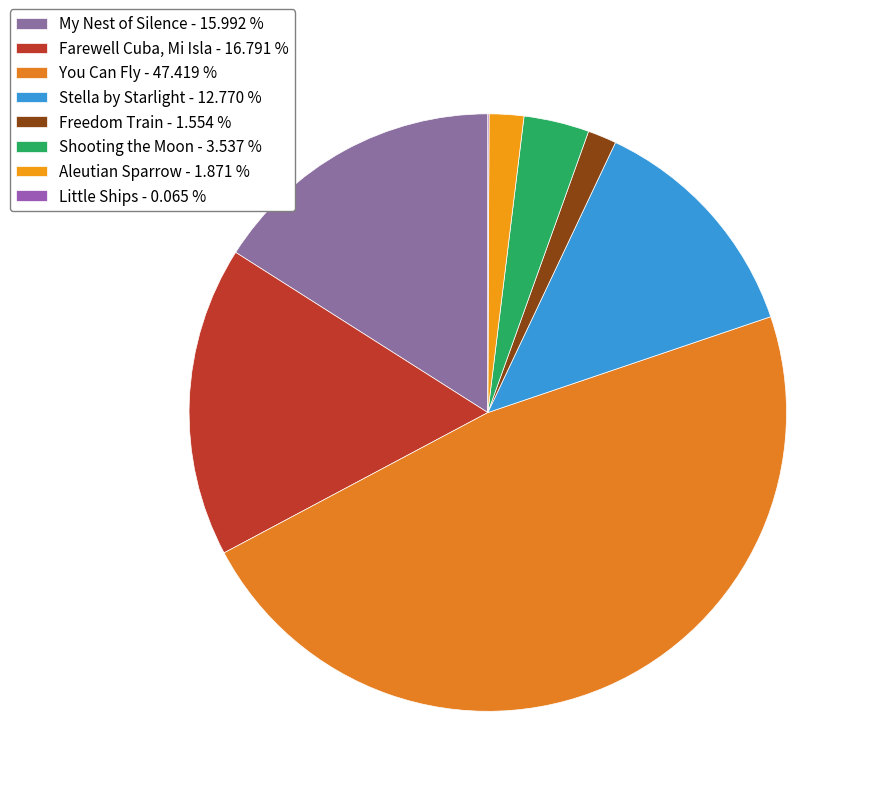

To the nearest percent, what portion does My Nest of Silence represent?

16%